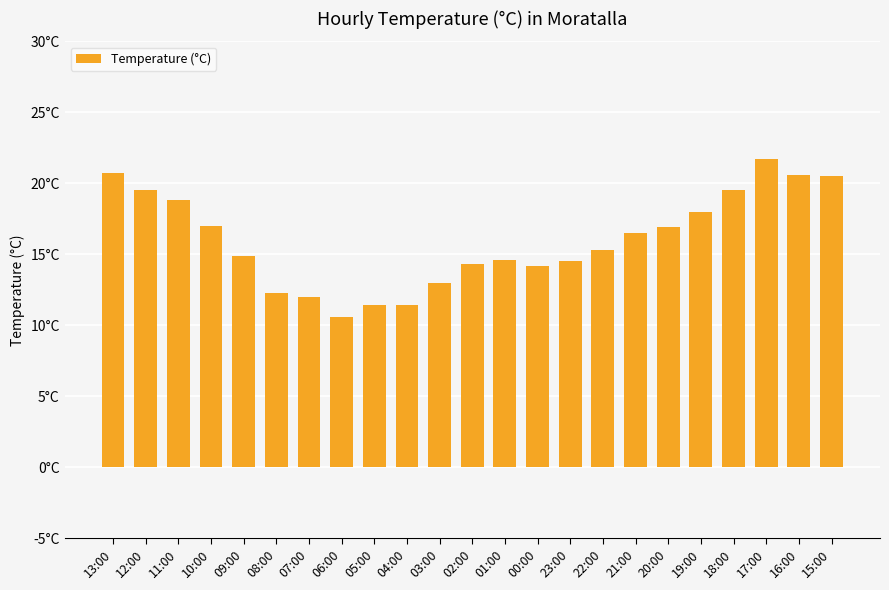

Reading left to right, extract all data points from this chart.

13:00=20.7	12:00=19.5	11:00=18.8	10:00=17.0	09:00=14.9	08:00=12.3	07:00=12.0	06:00=10.6	05:00=11.4	04:00=11.4	03:00=13.0	02:00=14.3	01:00=14.6	00:00=14.2	23:00=14.5	22:00=15.3	21:00=16.5	20:00=16.9	19:00=18.0	18:00=19.5	17:00=21.7	16:00=20.6	15:00=20.5